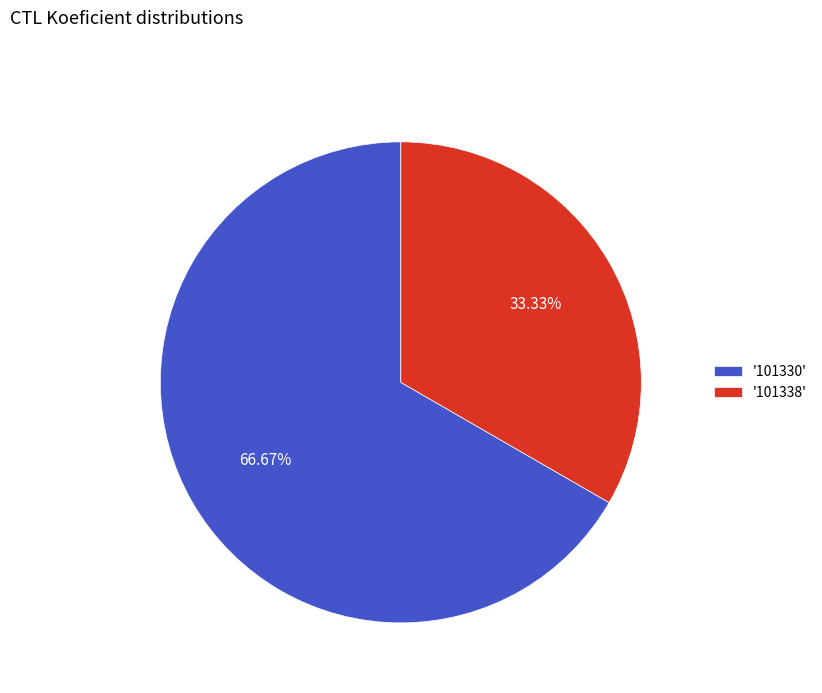

Between '101338' and '101330', which is larger?

'101330'